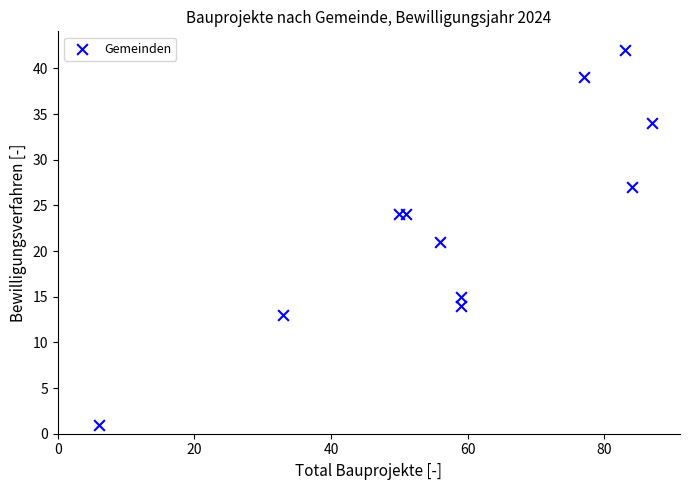

What is the range of Y values (max minus min)?

41